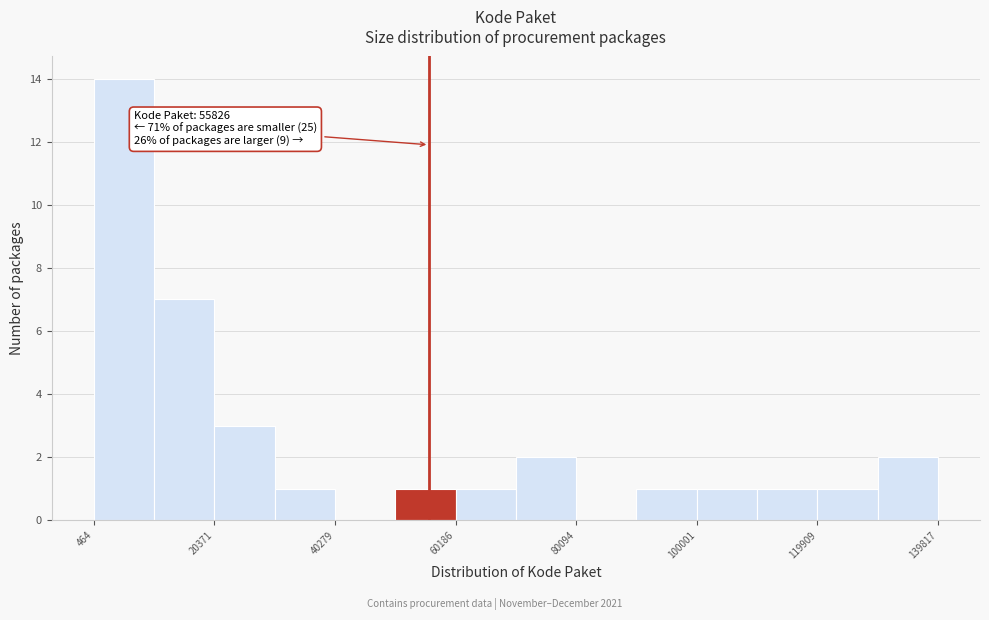

Over which range of the x-axis is the bar tallest?

0 to 10000